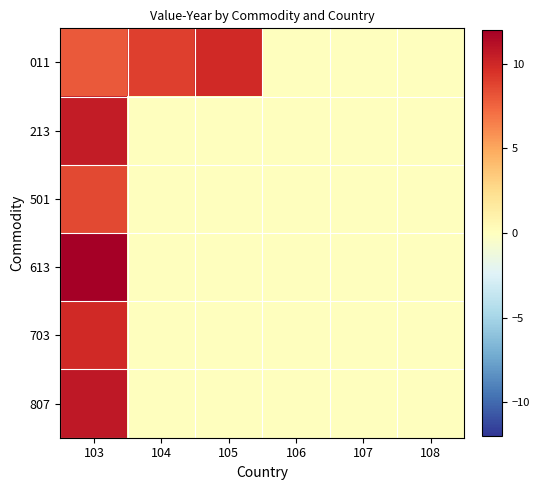

Which series has the largest total across all categories?

011